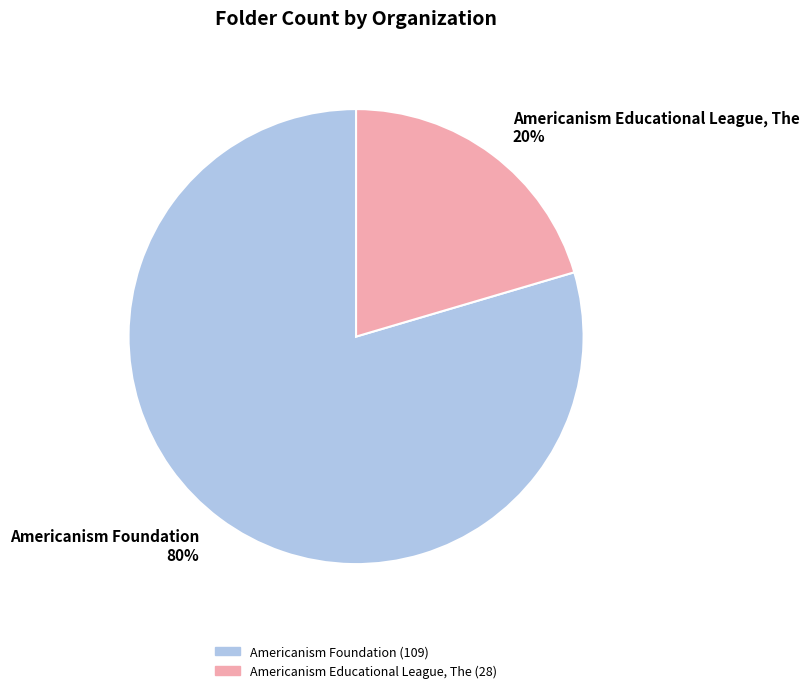

How many slices are in this pie chart?

2